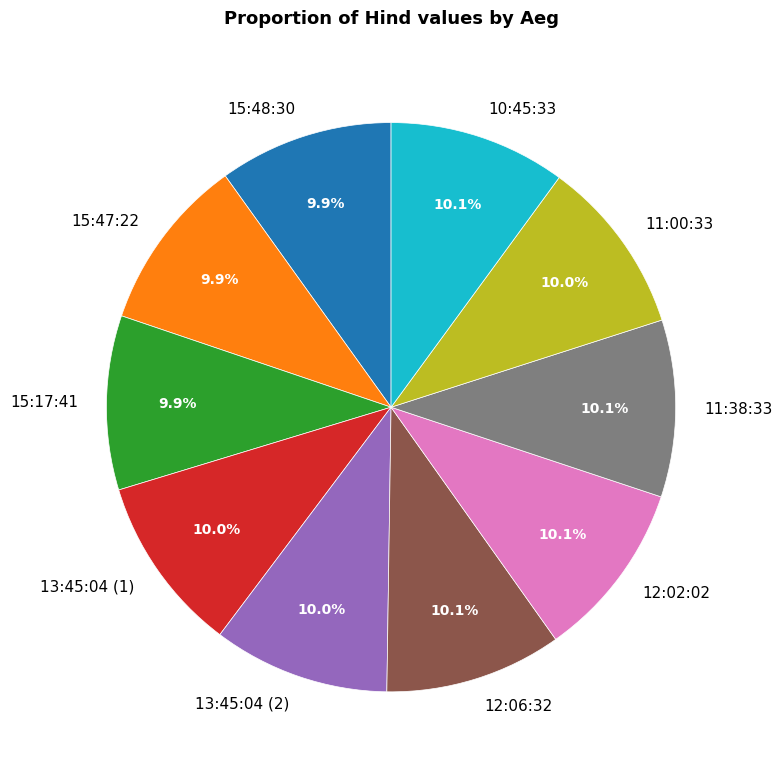

Does 10:45:33 represent more than half of the total?

No